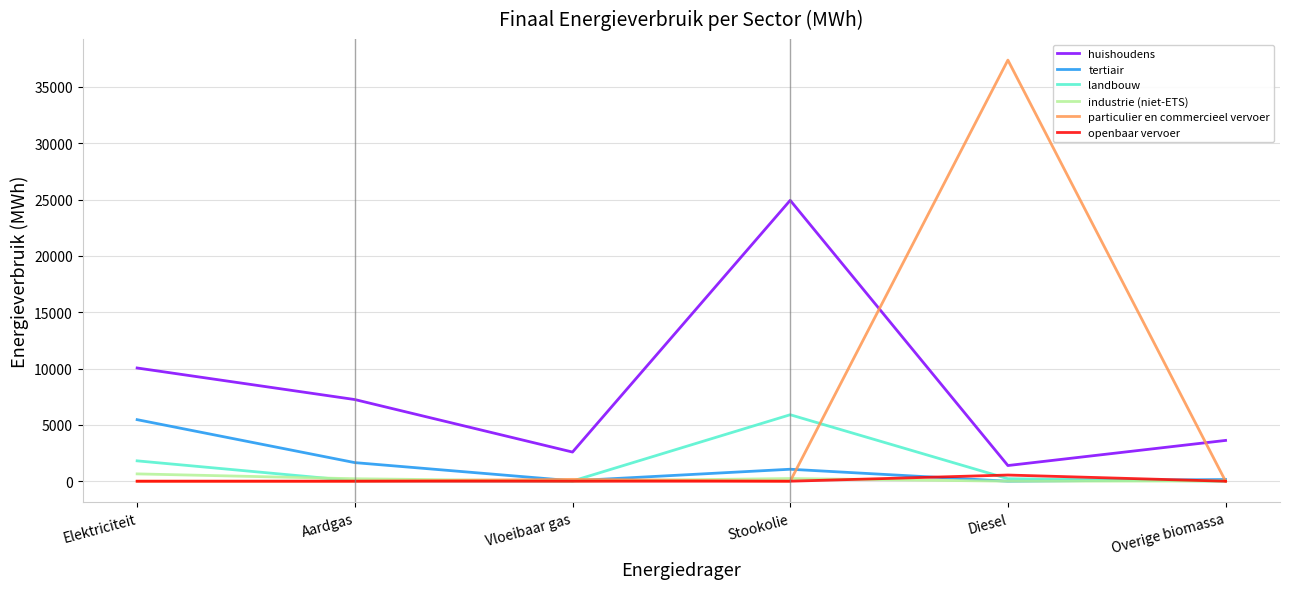

What is the greatest value displayed?

37374.5